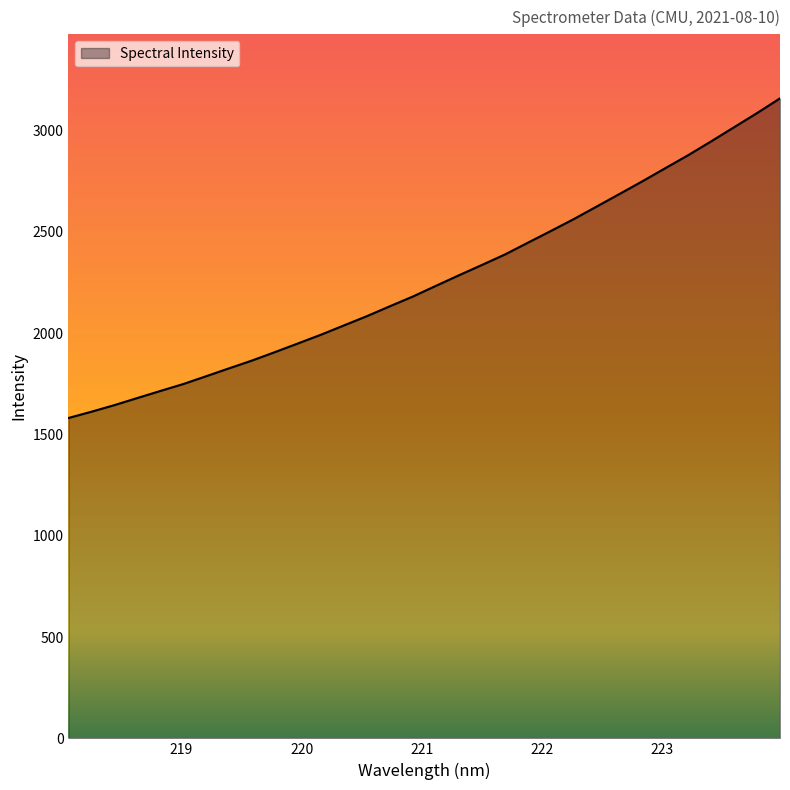

How many distinct data groups are displayed?

1